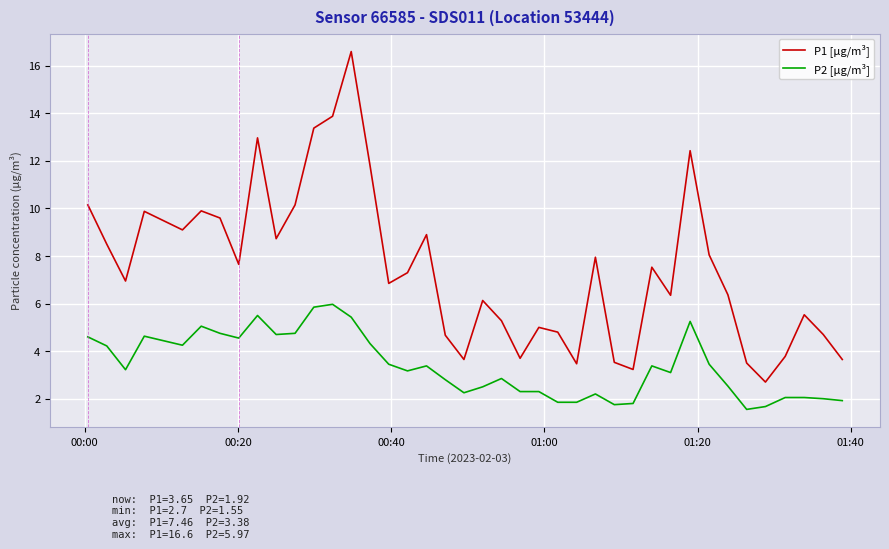

What is the maximum value shown in the chart?

16.6